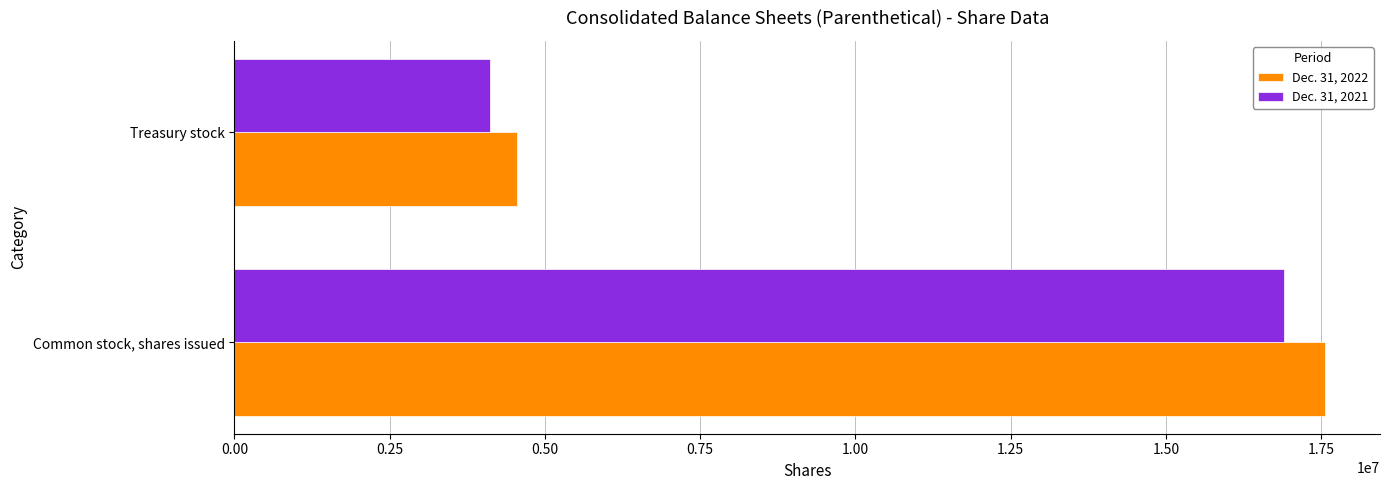

Which series has the largest range (max minus min)?

Dec. 31, 2022